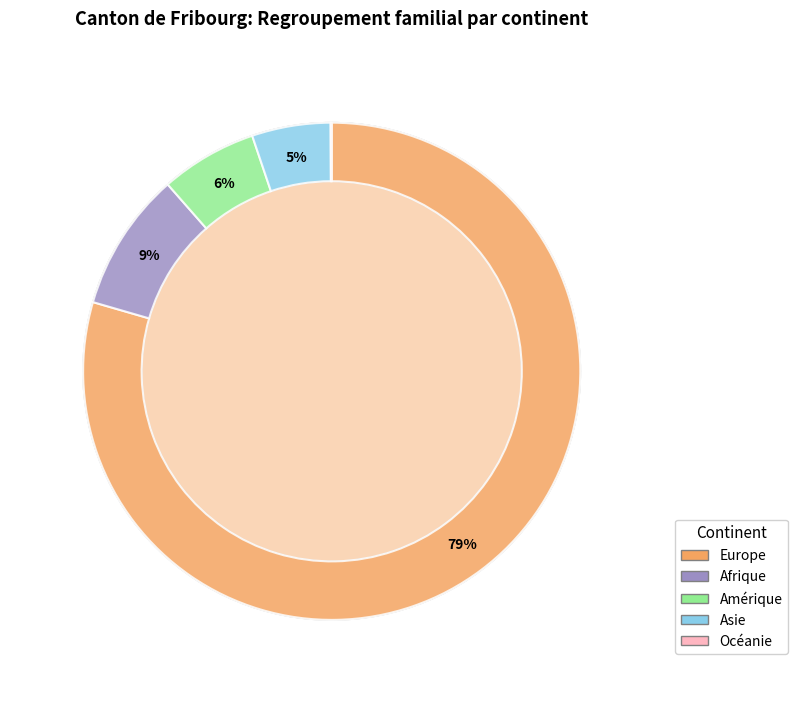

How many segments does this pie chart have?

5